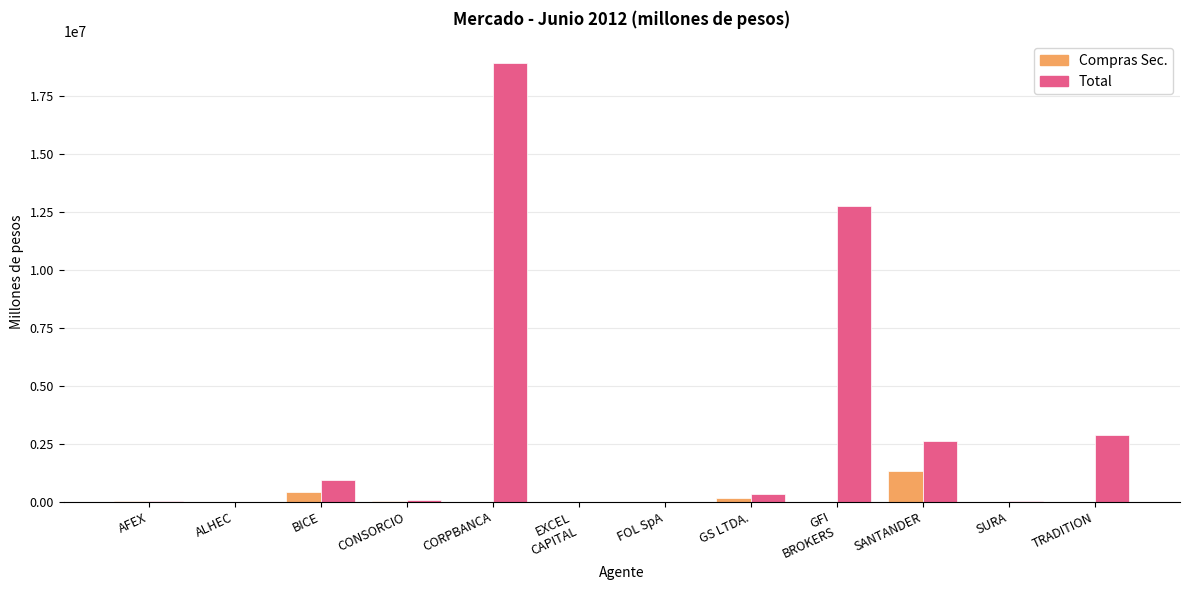

What is the sum of all Compras Sec. values?

1937199.4